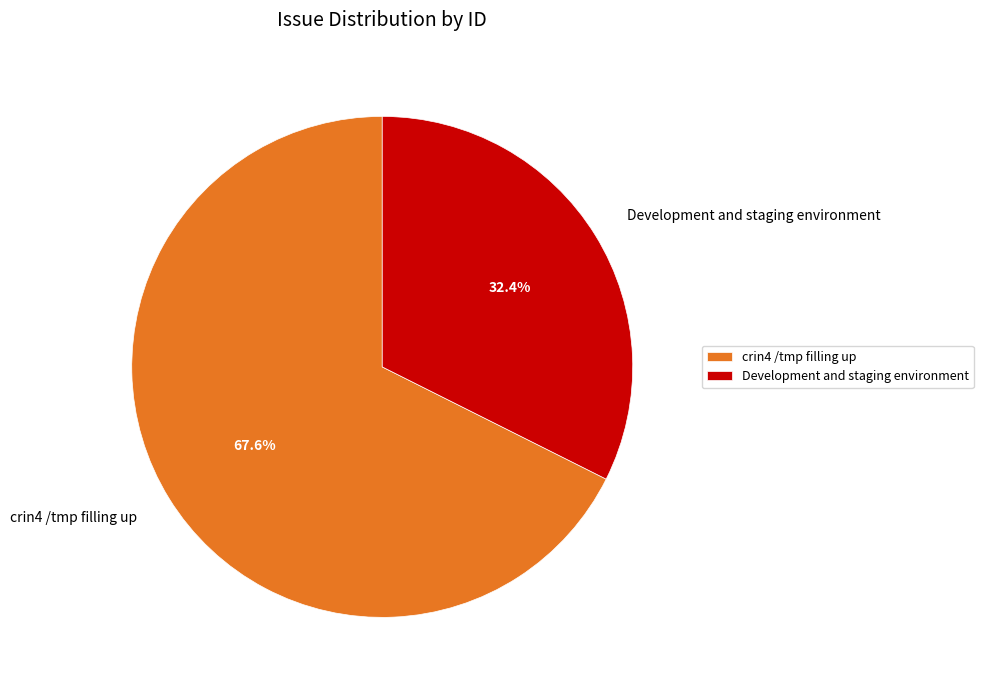

Rank the categories by value from highest to lowest.

crin4 /tmp filling up, Development and staging environment